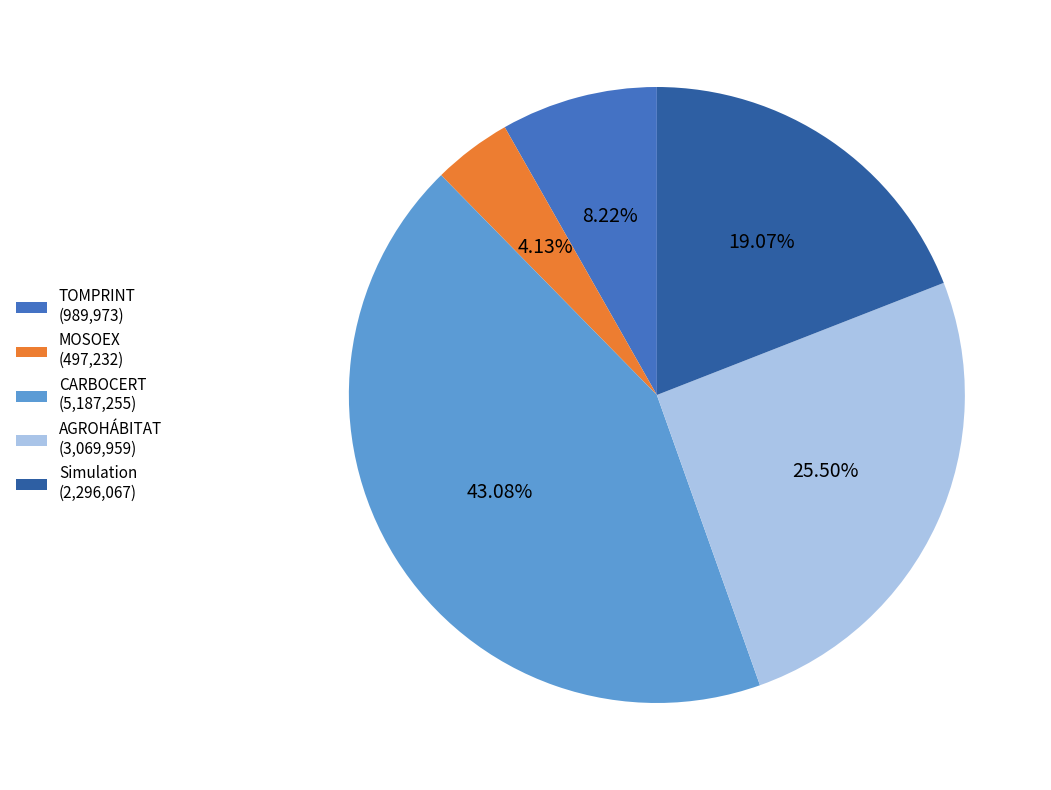

To the nearest percent, what percentage of the pie is Simulation?

19%